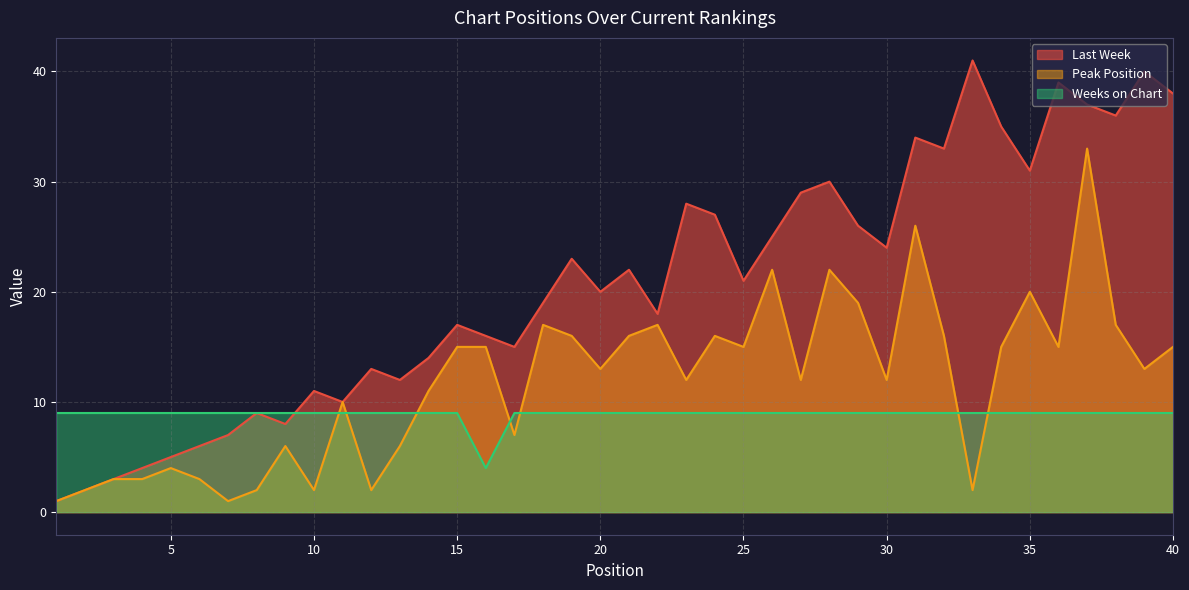

True or false: Weeks on Chart has a value of 9 at 8.

True